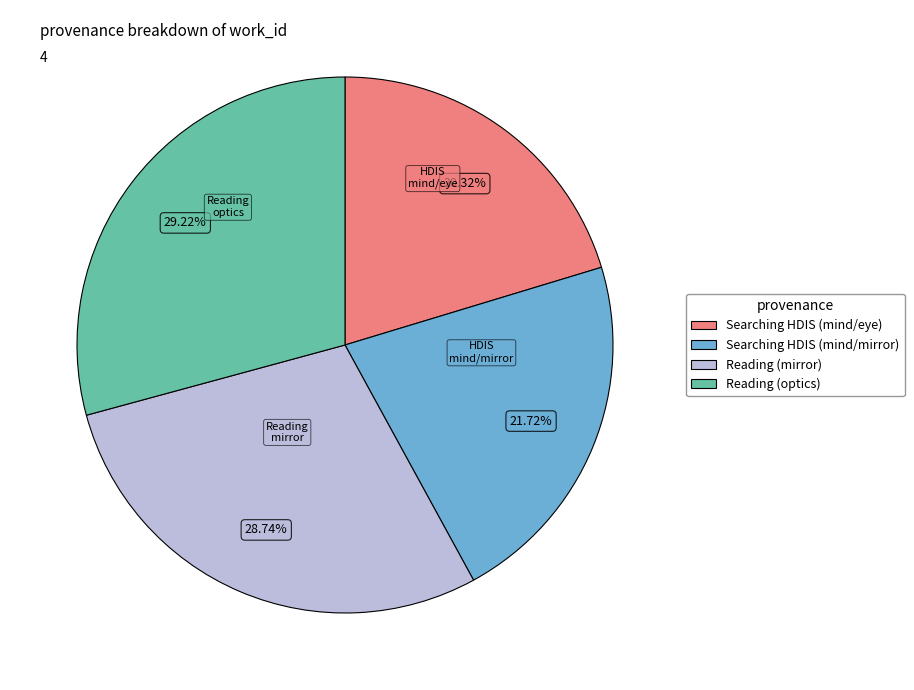

Approximately how many times larger is the value at Reading (optics) compared to Searching HDIS (mind/mirror)?

1.3